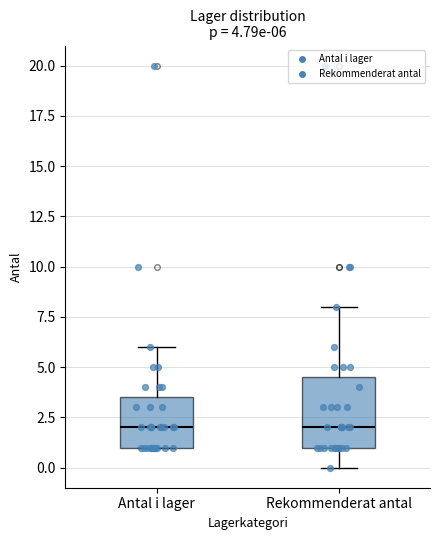

Comparing the boxes themselves (not the whiskers), which one is the tallest?

Rekommenderat antal